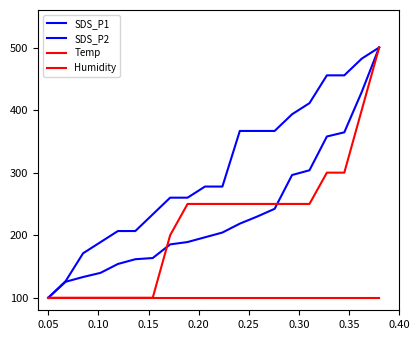

True or false: Humidity and SDS_P2 intersect in this chart.

False